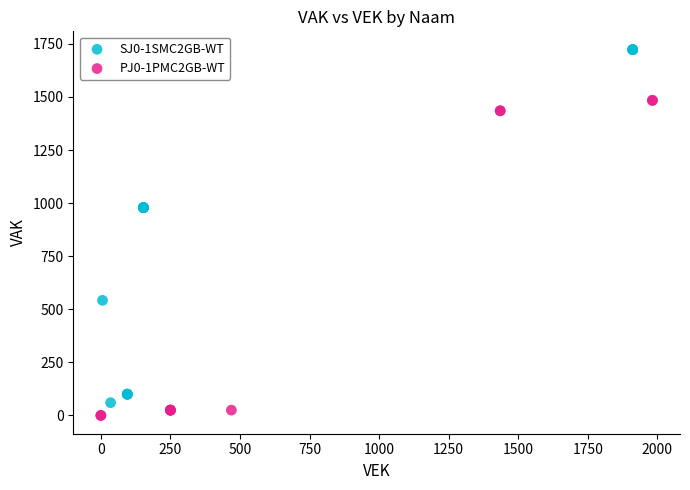

Which series reaches the maximum Y coordinate?

SJ0-1SMC2GB-WT